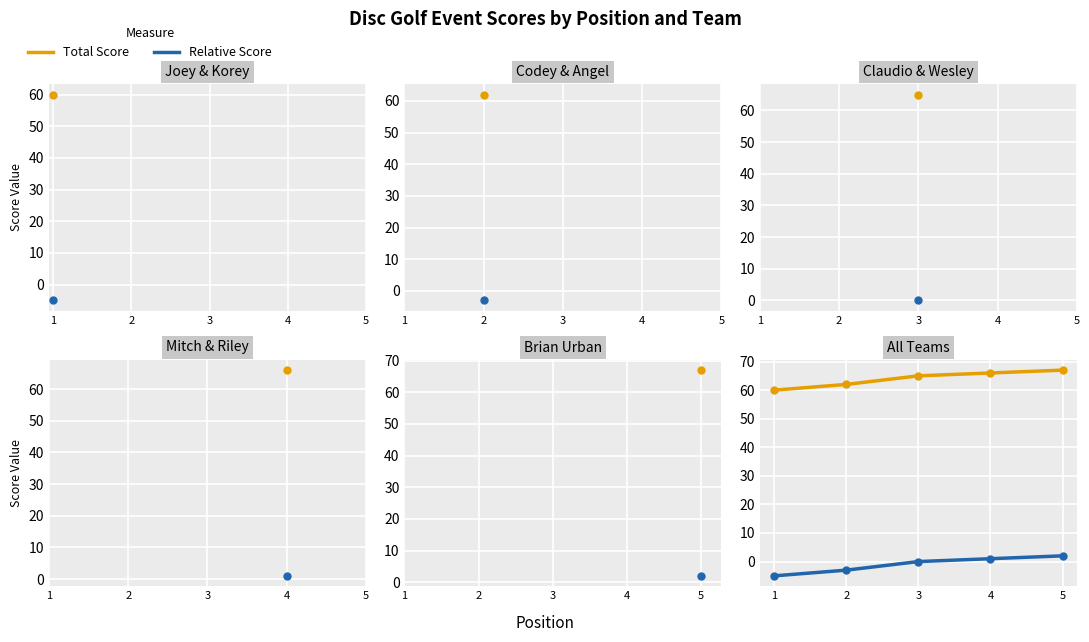

True or false: Relative Score and Total Score cross at least once.

False